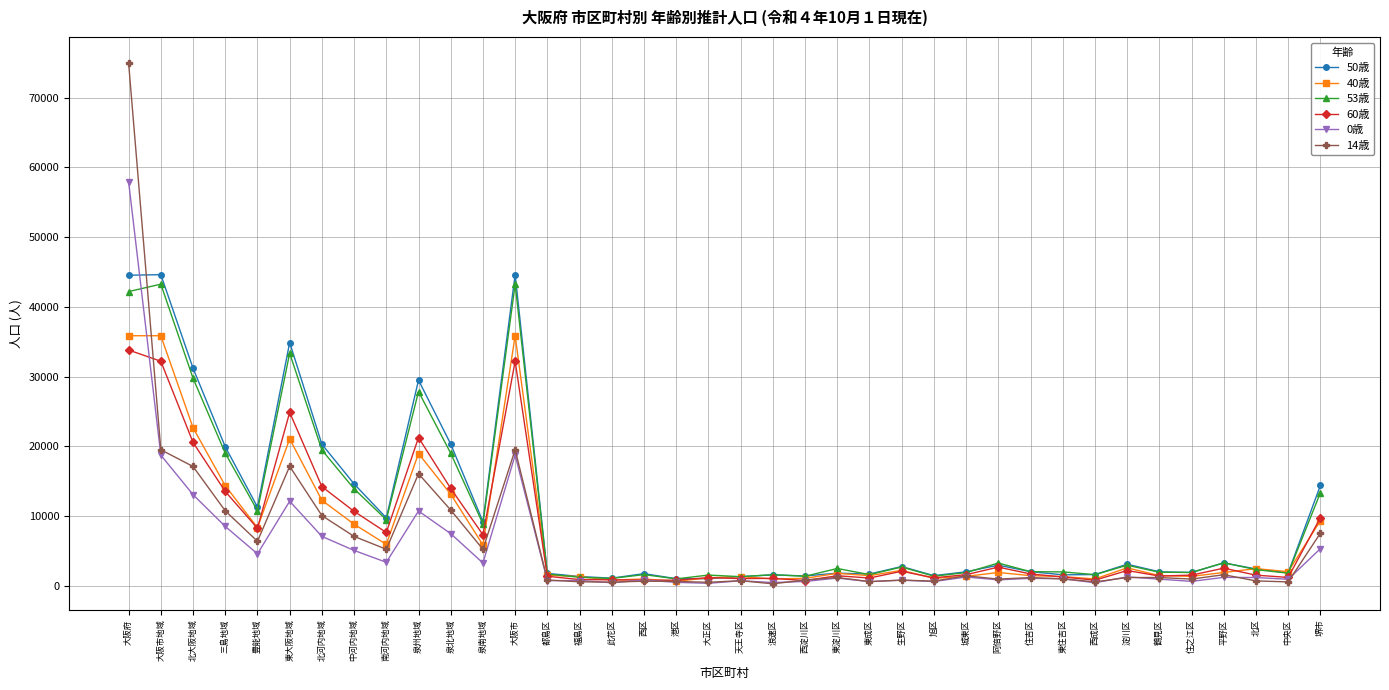

What is the value of the 14歳 point at the 10th from the left?

16052